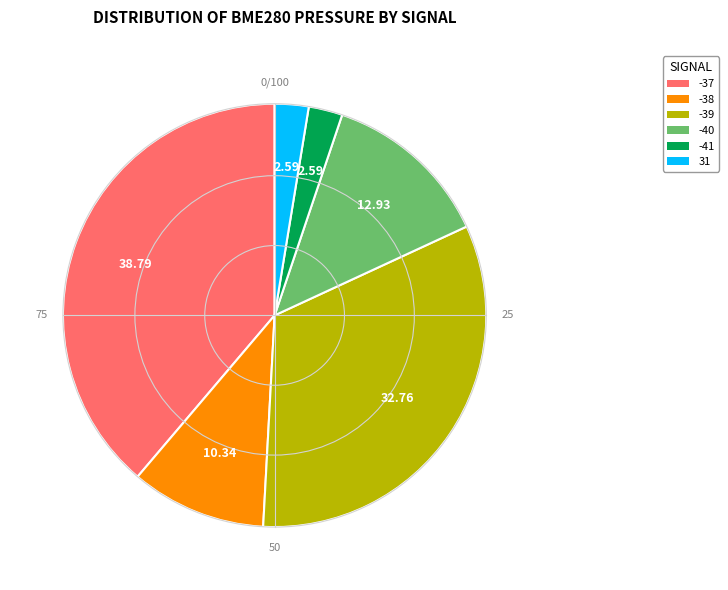

Is there any slice that represents more than half of the pie?

No